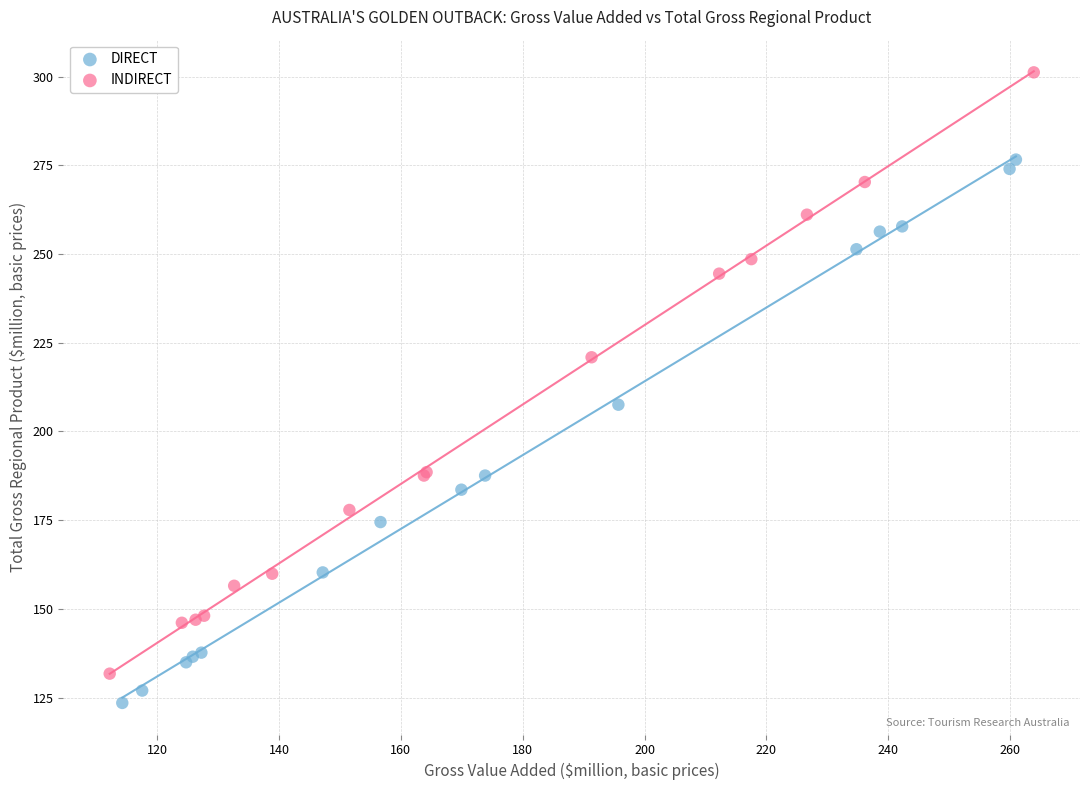

Which series reaches the minimum Y coordinate?

DIRECT